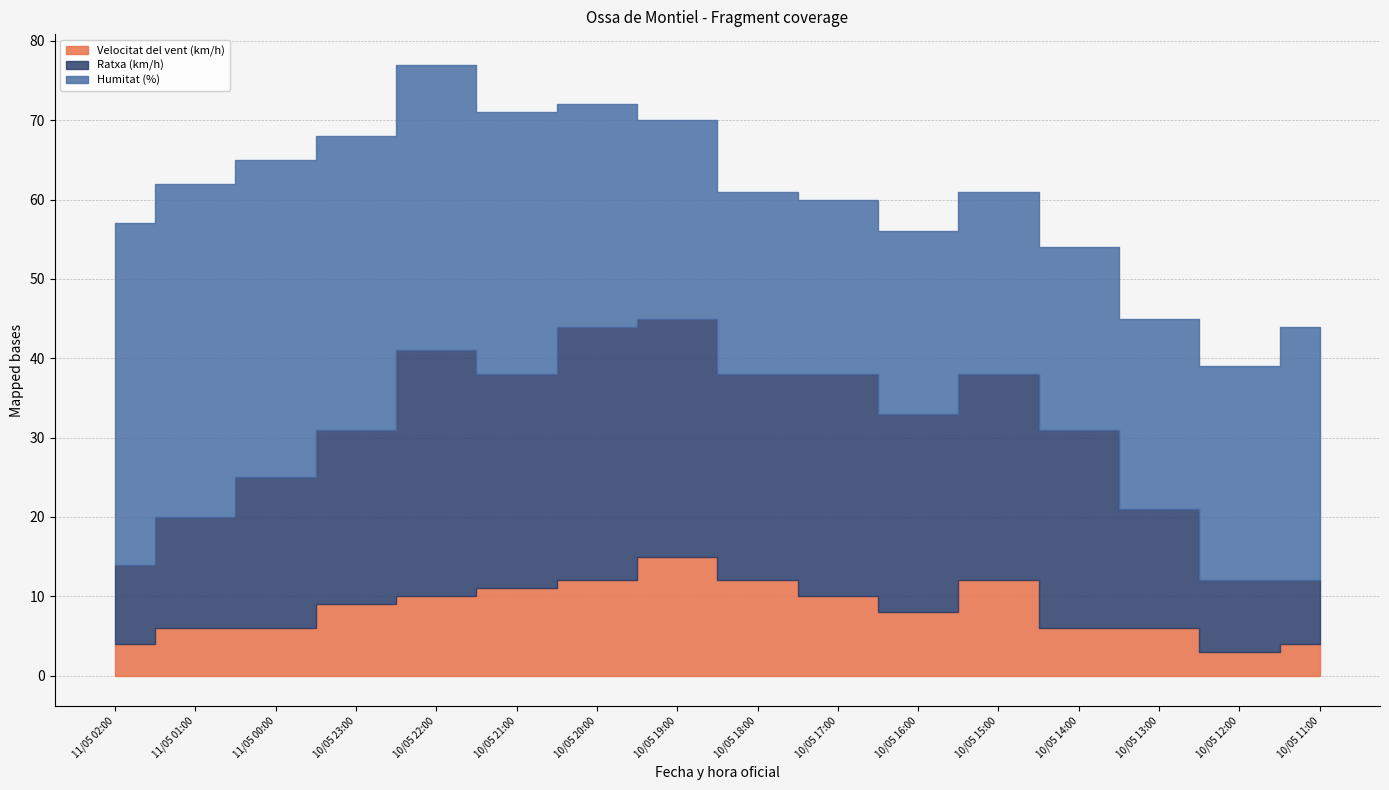

At how many categories does at least one series exceed 17?

16